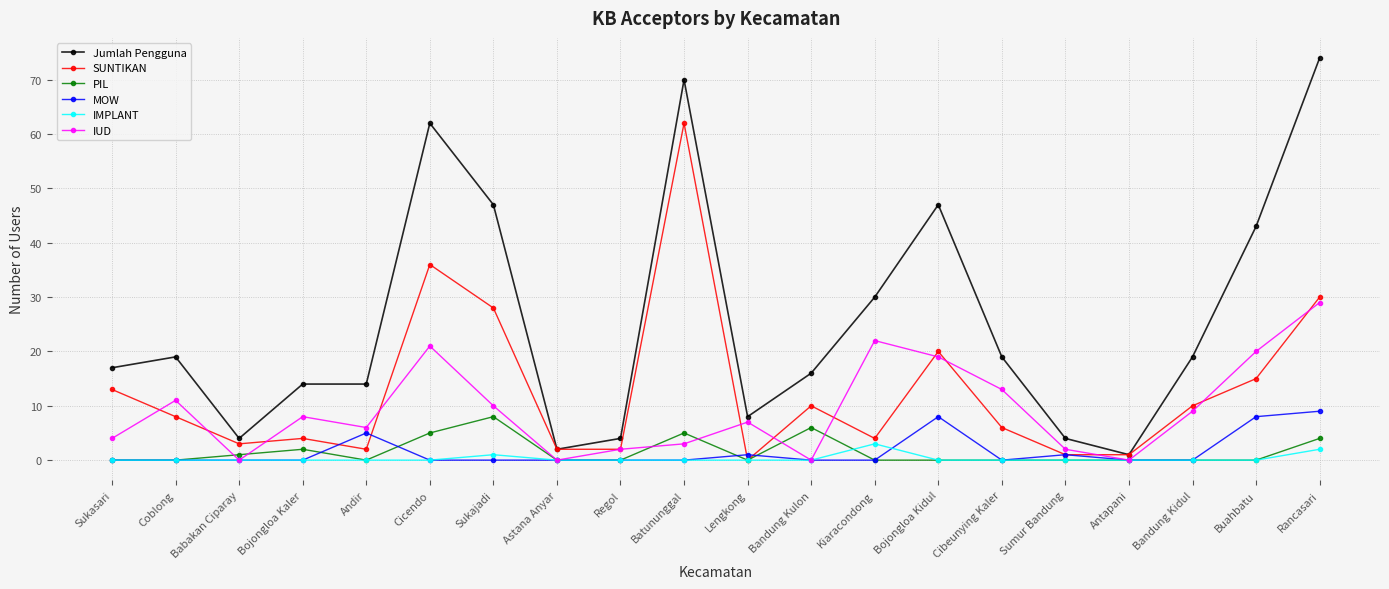

What are all the series names shown in the legend?

Jumlah Pengguna, SUNTIKAN, PIL, MOW, IMPLANT, IUD